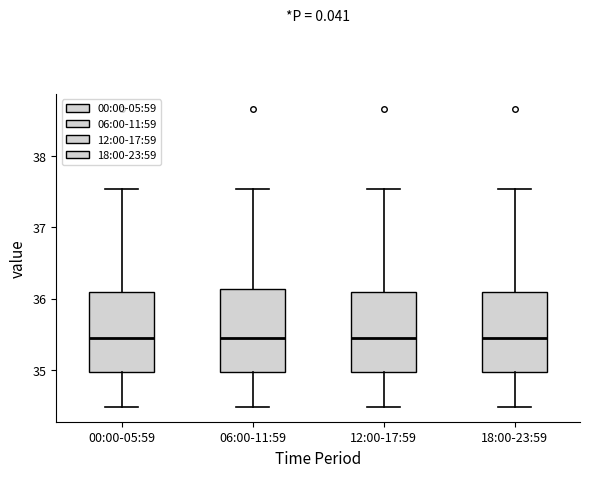

Where does the median line of the box for 18:00-23:59 sit on the y-axis? The values are not printed on the chart, so give them approximately, as read against the axis.

35.5